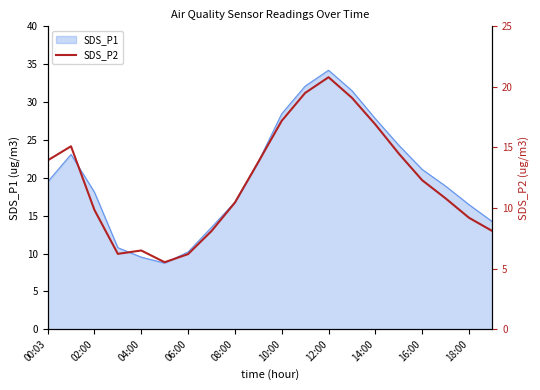

Which category has the highest value in the SDS_P1 series?

12:00